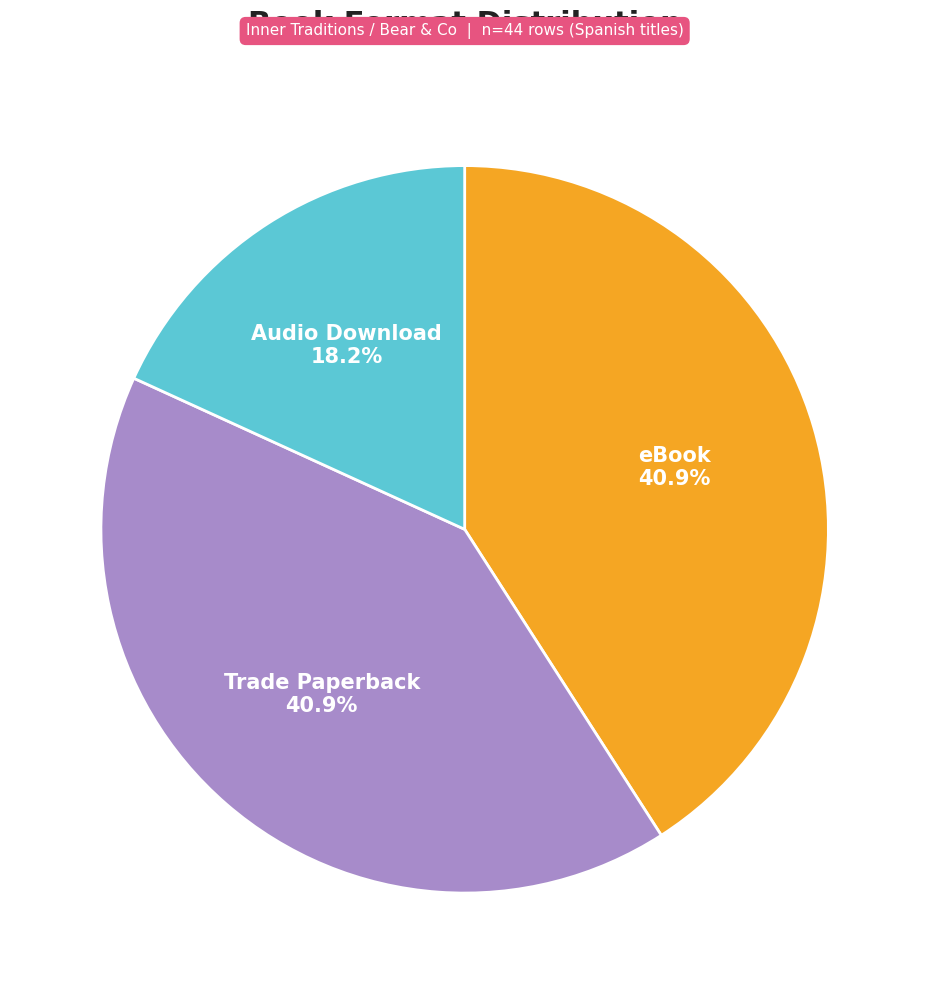

Does any single category account for the majority?

No